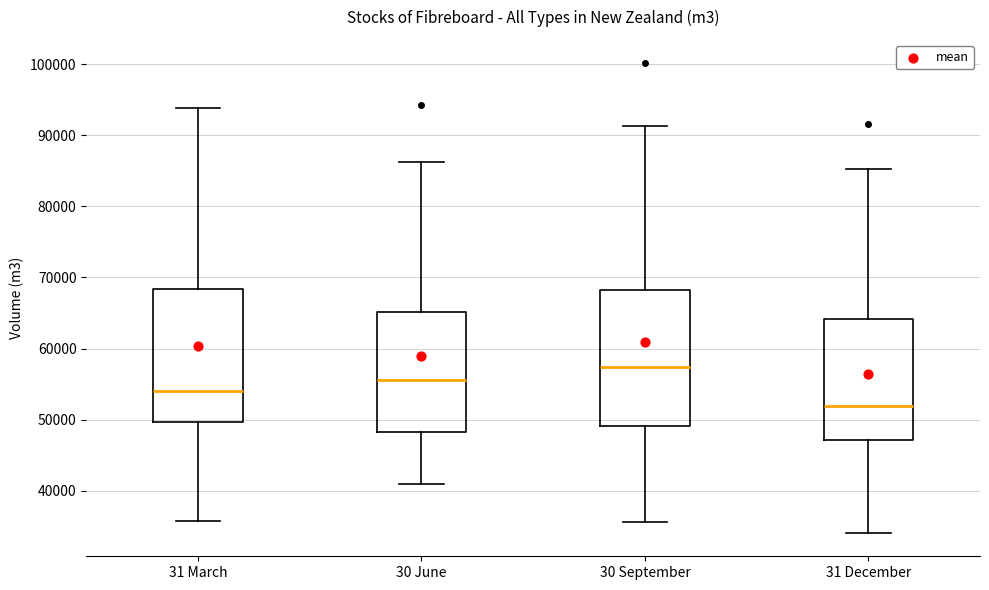

Which box's median line is the lowest?

31 December